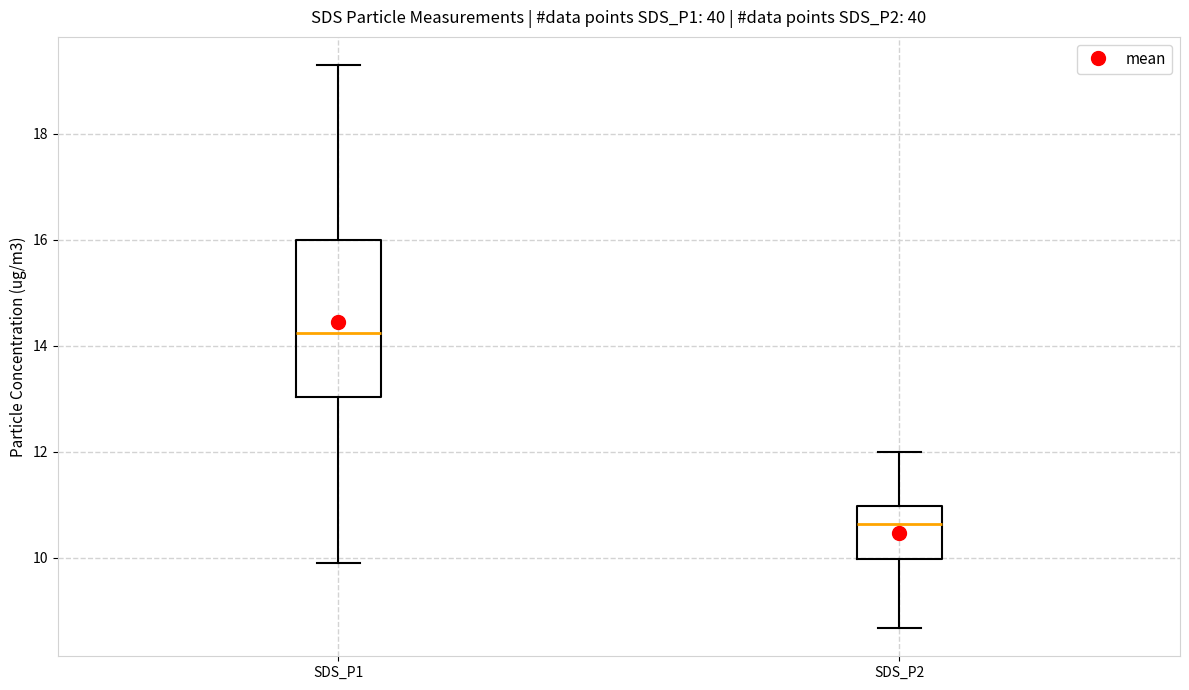

Reading left to right, read every box against the y-axis: the position of its median line, the range the box covers, and the ends of its whiskers. The values are not printed on the chart, so give them approximately, as read against the axis.

SDS_P1: median 14.2, box 13.0 to 16.0, whiskers 10.0 to 19.4
SDS_P2: median 10.6, box 10.0 to 11.0, whiskers 8.6 to 12.0